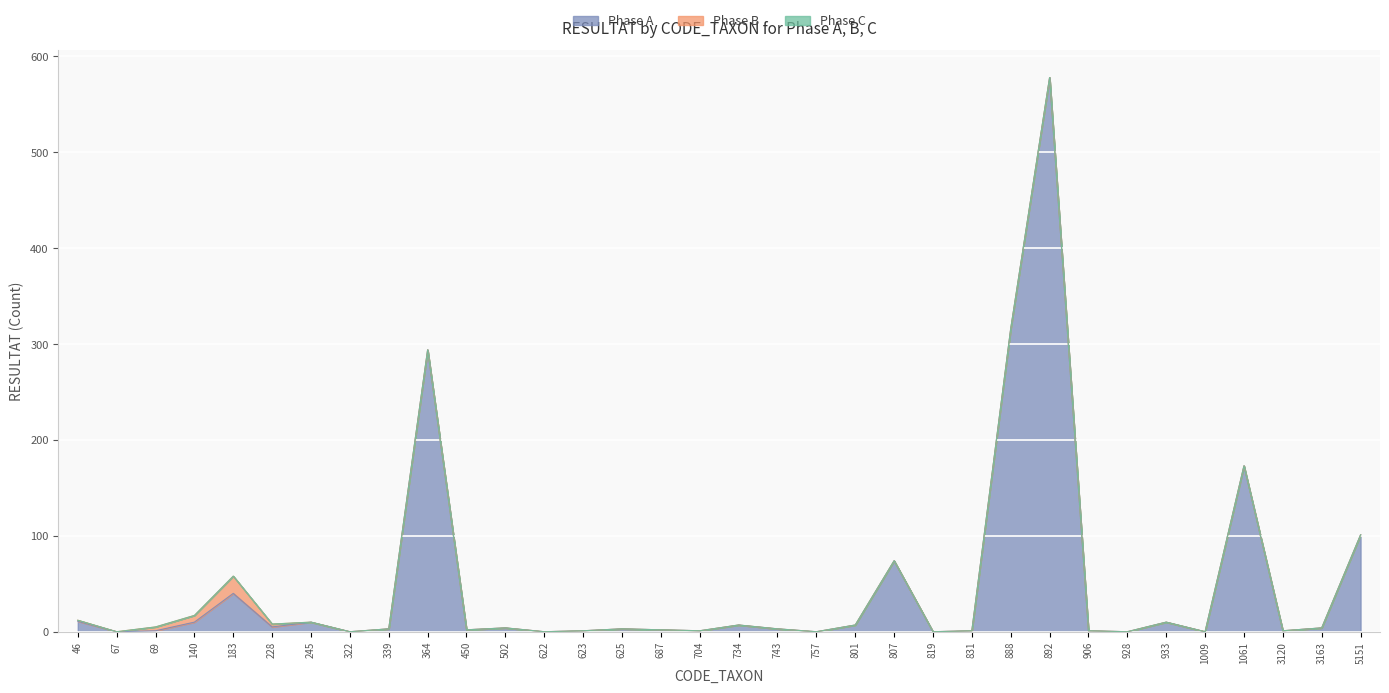

What is the spread (max minus min) of values at 807?

74